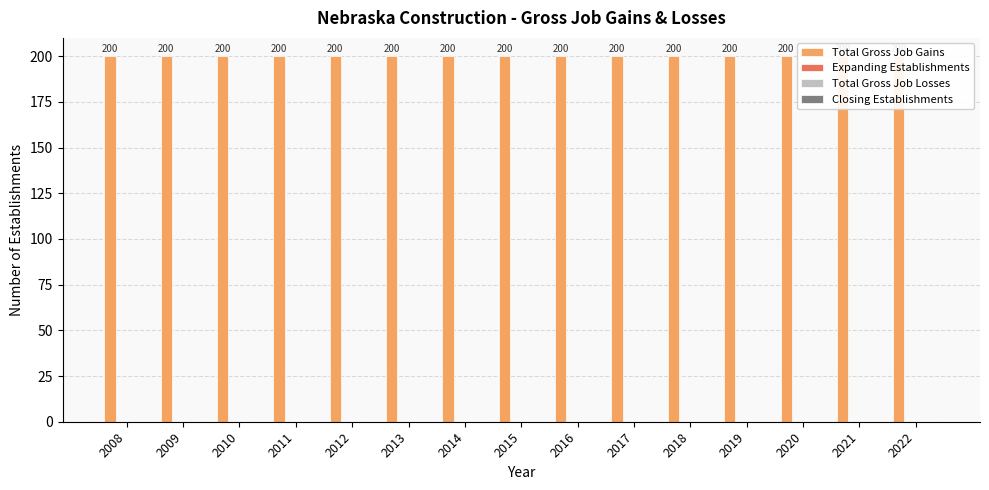

At how many categories does at least one series exceed 12?

15